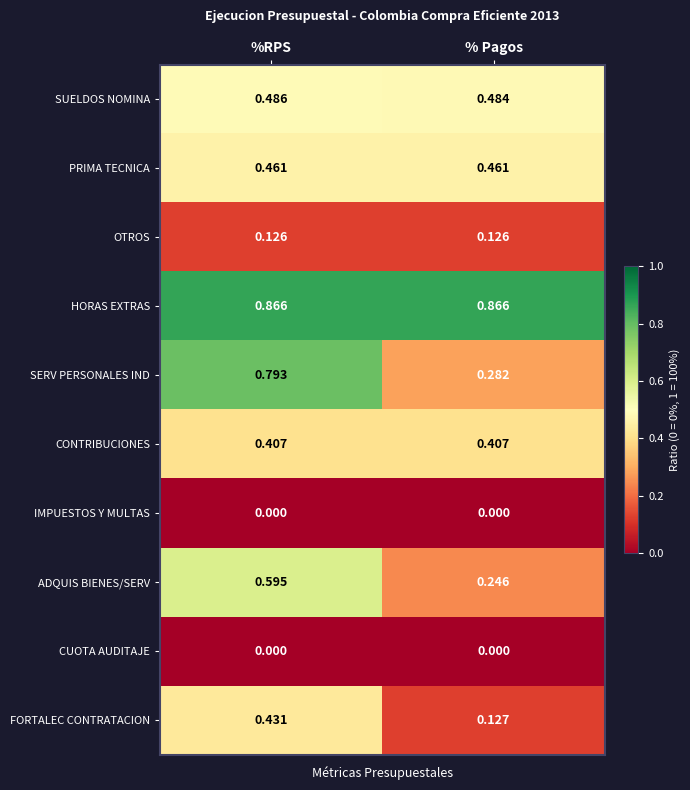

At which category is the sum across all series the highest?

%RPS